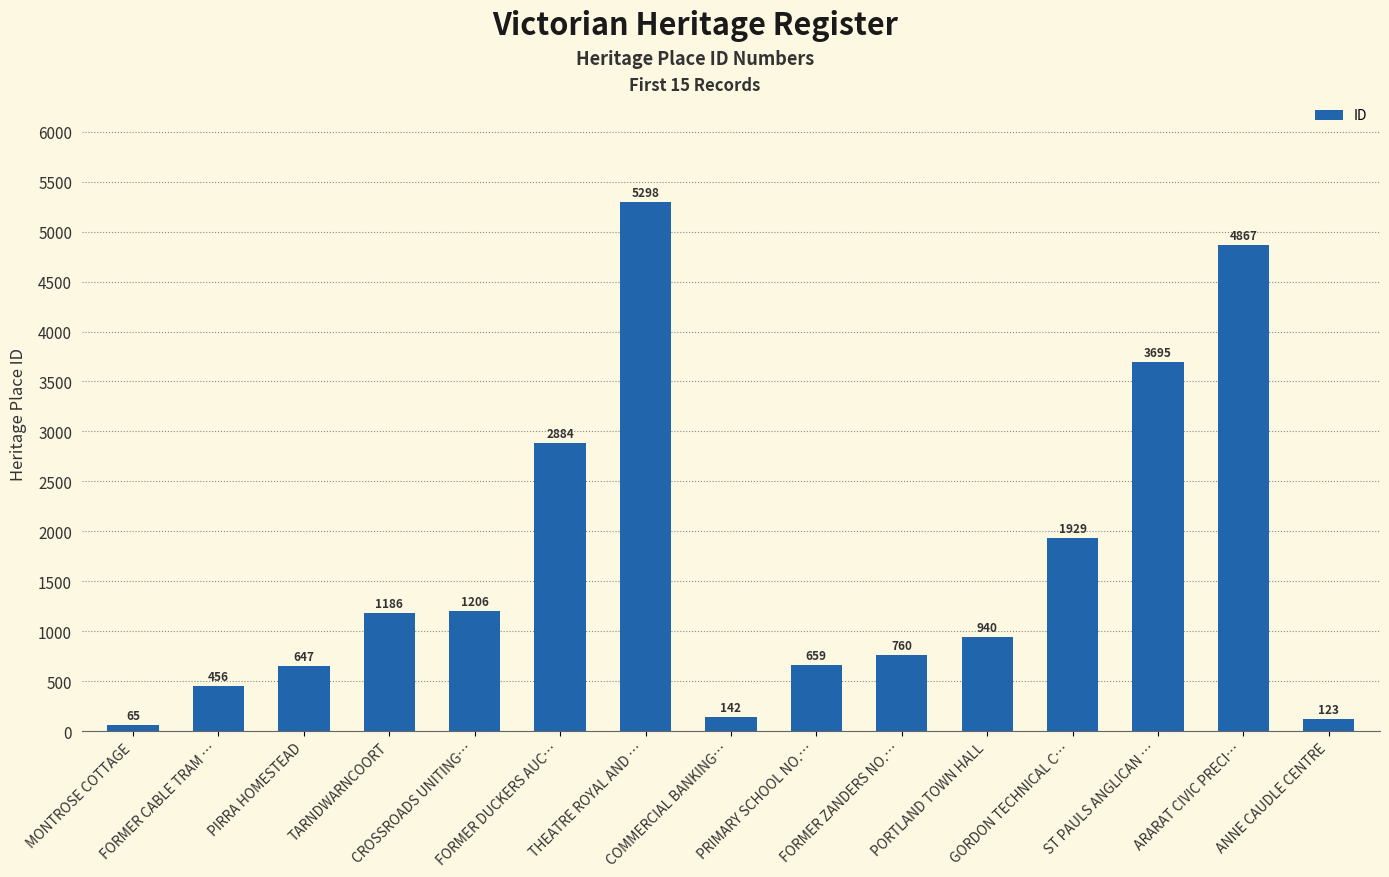

What is the greatest value displayed?

5298